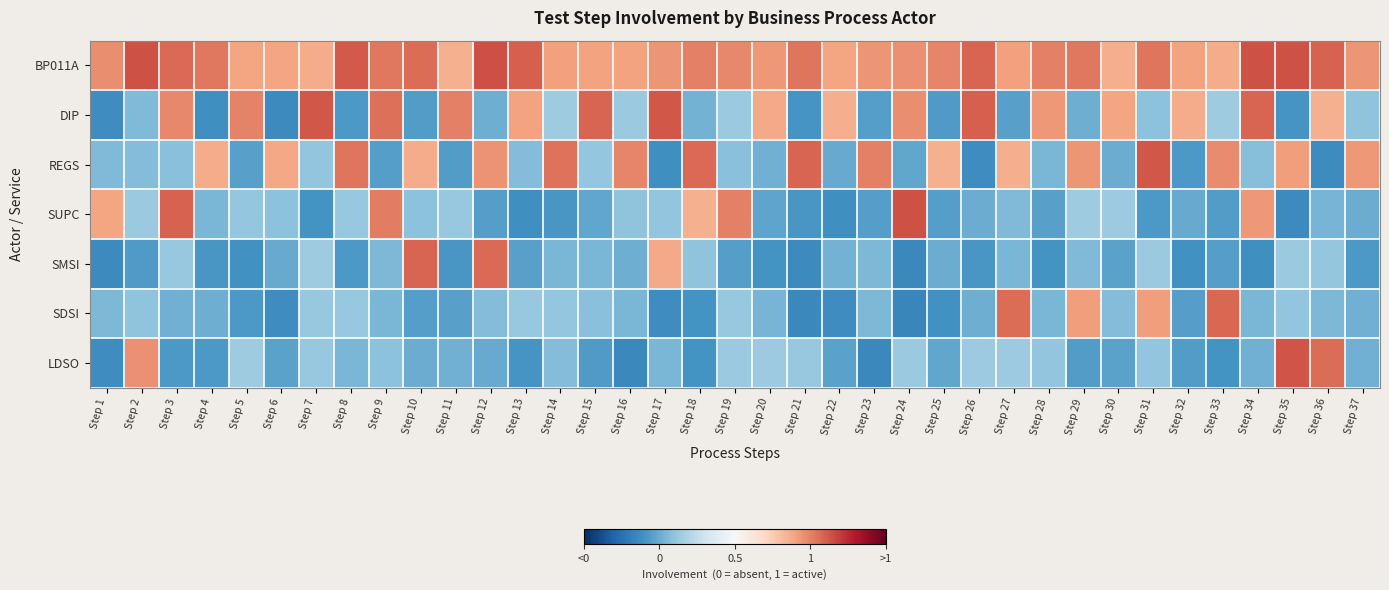

Reading left to right, list all the values displayed in this chart.

BP011A: Step 1=1.0	Step 2=1.1	Step 3=1.1	Step 4=1.0	Step 5=0.9	Step 6=0.9	Step 7=0.9	Step 8=1.1	Step 9=1.0	Step 10=1.1	Step 11=0.9	Step 12=1.1	Step 13=1.1	Step 14=0.9	Step 15=0.9	Step 16=0.9	Step 17=0.9	Step 18=1.0	Step 19=1.0	Step 20=0.9	Step 21=1.0	Step 22=0.9	Step 23=0.9	Step 24=1.0	Step 25=1.0	Step 26=1.1	Step 27=0.9	Step 28=1.0	Step 29=1.0	Step 30=0.9	Step 31=1.0	Step 32=0.9	Step 33=0.9	Step 34=1.1	Step 35=1.1	Step 36=1.1	Step 37=0.9
DIP: Step 1=-0.1	Step 2=0.1	Step 3=1.0	Step 4=-0.1	Step 5=1.0	Step 6=-0.1	Step 7=1.1	Step 8=-0.1	Step 9=1.0	Step 10=-0.1	Step 11=1.0	Step 12=0.0	Step 13=0.9	Step 14=0.1	Step 15=1.1	Step 16=0.1	Step 17=1.1	Step 18=0.0	Step 19=0.1	Step 20=0.9	Step 21=-0.1	Step 22=0.9	Step 23=-0.1	Step 24=1.0	Step 25=-0.1	Step 26=1.1	Step 27=-0.0	Step 28=0.9	Step 29=0.0	Step 30=0.9	Step 31=0.1	Step 32=0.9	Step 33=0.1	Step 34=1.1	Step 35=-0.1	Step 36=0.9	Step 37=0.1
REGS: Step 1=0.1	Step 2=0.1	Step 3=0.1	Step 4=0.9	Step 5=-0.0	Step 6=0.9	Step 7=0.1	Step 8=1.0	Step 9=-0.1	Step 10=0.9	Step 11=-0.1	Step 12=0.9	Step 13=0.1	Step 14=1.0	Step 15=0.1	Step 16=1.0	Step 17=-0.1	Step 18=1.1	Step 19=0.1	Step 20=0.0	Step 21=1.1	Step 22=-0.0	Step 23=1.0	Step 24=-0.0	Step 25=0.9	Step 26=-0.1	Step 27=0.9	Step 28=0.0	Step 29=0.9	Step 30=0.0	Step 31=1.1	Step 32=-0.1	Step 33=1.0	Step 34=0.1	Step 35=0.9	Step 36=-0.1	Step 37=0.9
SUPC: Step 1=0.9	Step 2=0.1	Step 3=1.1	Step 4=0.0	Step 5=0.1	Step 6=0.1	Step 7=-0.1	Step 8=0.1	Step 9=1.0	Step 10=0.1	Step 11=0.1	Step 12=-0.1	Step 13=-0.1	Step 14=-0.1	Step 15=-0.0	Step 16=0.1	Step 17=0.1	Step 18=0.9	Step 19=1.0	Step 20=-0.0	Step 21=-0.1	Step 22=-0.1	Step 23=-0.0	Step 24=1.1	Step 25=-0.1	Step 26=0.0	Step 27=0.1	Step 28=-0.0	Step 29=0.1	Step 30=0.1	Step 31=-0.1	Step 32=-0.0	Step 33=-0.1	Step 34=0.9	Step 35=-0.1	Step 36=0.0	Step 37=0.0
SMSI: Step 1=-0.1	Step 2=-0.1	Step 3=0.1	Step 4=-0.1	Step 5=-0.1	Step 6=-0.0	Step 7=0.1	Step 8=-0.1	Step 9=0.1	Step 10=1.1	Step 11=-0.1	Step 12=1.1	Step 13=-0.0	Step 14=0.0	Step 15=0.0	Step 16=0.0	Step 17=0.9	Step 18=0.1	Step 19=-0.1	Step 20=-0.1	Step 21=-0.1	Step 22=0.0	Step 23=0.1	Step 24=-0.1	Step 25=0.0	Step 26=-0.1	Step 27=0.0	Step 28=-0.1	Step 29=0.1	Step 30=-0.0	Step 31=0.1	Step 32=-0.1	Step 33=-0.0	Step 34=-0.1	Step 35=0.1	Step 36=0.1	Step 37=-0.1
SDSI: Step 1=0.0	Step 2=0.1	Step 3=0.0	Step 4=0.0	Step 5=-0.1	Step 6=-0.1	Step 7=0.1	Step 8=0.1	Step 9=0.0	Step 10=-0.0	Step 11=-0.0	Step 12=0.1	Step 13=0.1	Step 14=0.1	Step 15=0.1	Step 16=0.0	Step 17=-0.1	Step 18=-0.1	Step 19=0.1	Step 20=0.0	Step 21=-0.1	Step 22=-0.1	Step 23=0.0	Step 24=-0.1	Step 25=-0.1	Step 26=0.0	Step 27=1.1	Step 28=0.0	Step 29=0.9	Step 30=0.1	Step 31=0.9	Step 32=-0.1	Step 33=1.1	Step 34=0.0	Step 35=0.1	Step 36=0.0	Step 37=0.0
LDSO: Step 1=-0.1	Step 2=1.0	Step 3=-0.1	Step 4=-0.1	Step 5=0.1	Step 6=-0.0	Step 7=0.1	Step 8=0.0	Step 9=0.1	Step 10=0.0	Step 11=0.0	Step 12=-0.0	Step 13=-0.1	Step 14=0.1	Step 15=-0.1	Step 16=-0.1	Step 17=0.0	Step 18=-0.1	Step 19=0.1	Step 20=0.1	Step 21=0.1	Step 22=-0.0	Step 23=-0.1	Step 24=0.1	Step 25=-0.0	Step 26=0.1	Step 27=0.1	Step 28=0.1	Step 29=-0.1	Step 30=-0.0	Step 31=0.1	Step 32=-0.1	Step 33=-0.1	Step 34=0.0	Step 35=1.1	Step 36=1.1	Step 37=0.0